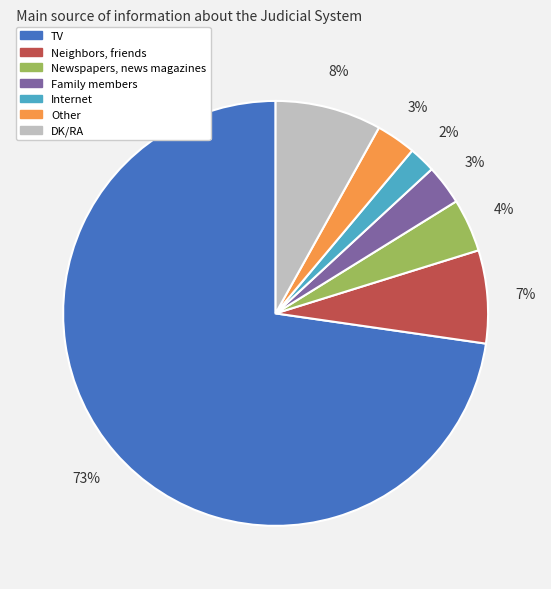

Which slice is the smallest?

Internet